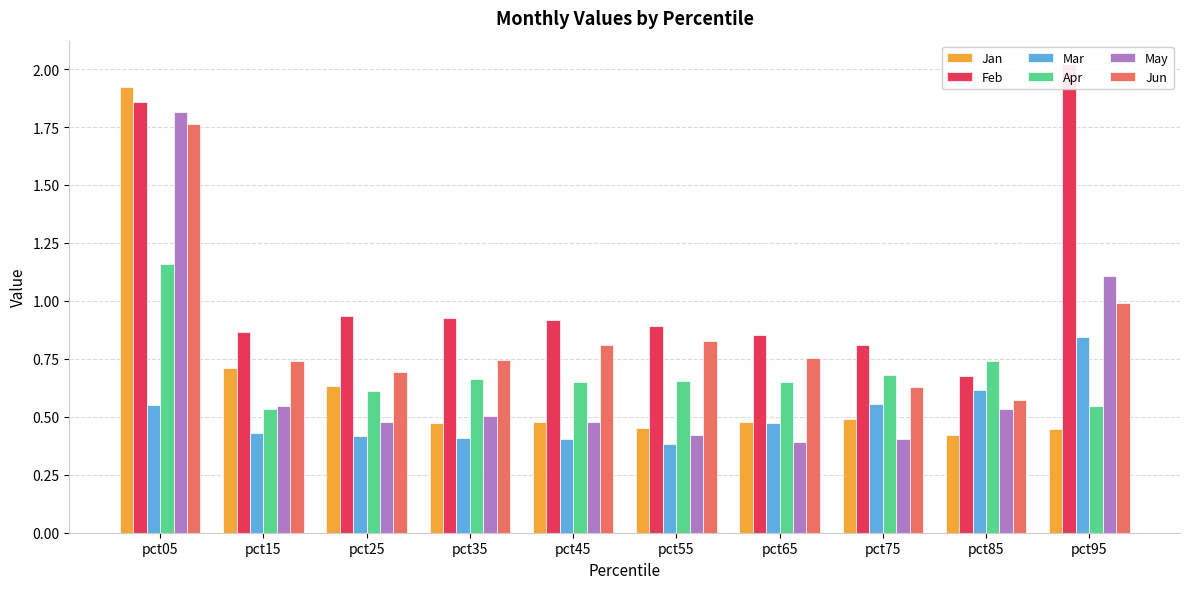

Read the Feb value at pct15.

0.9